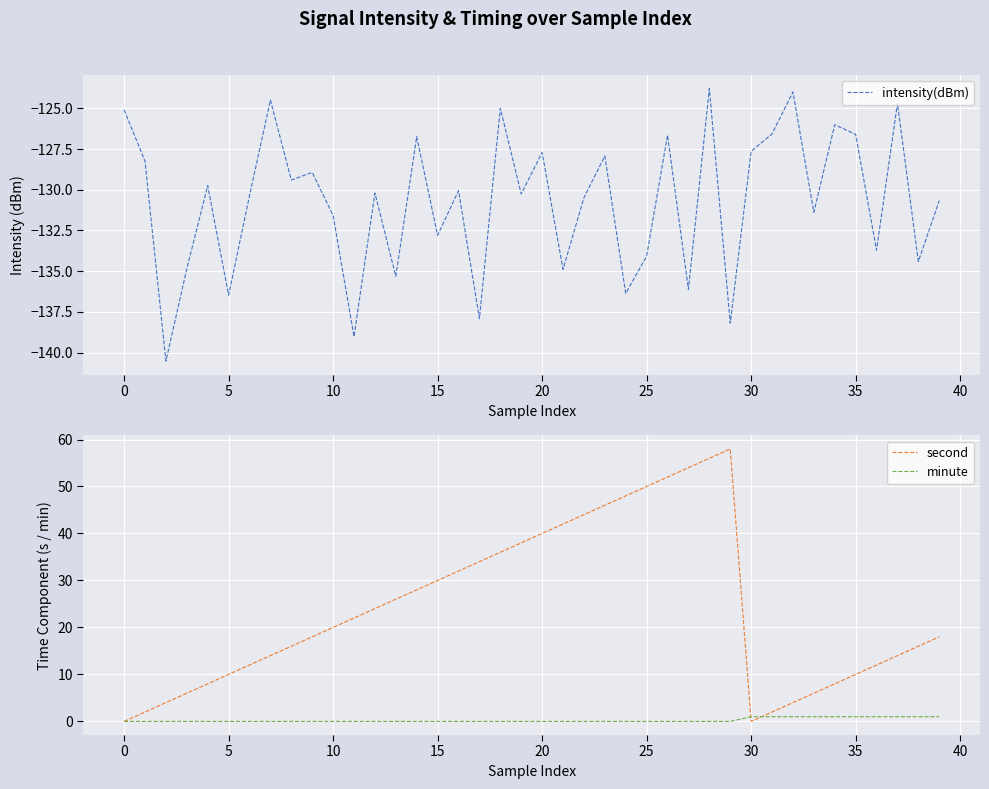

What is the maximum value shown in the chart?

58.0